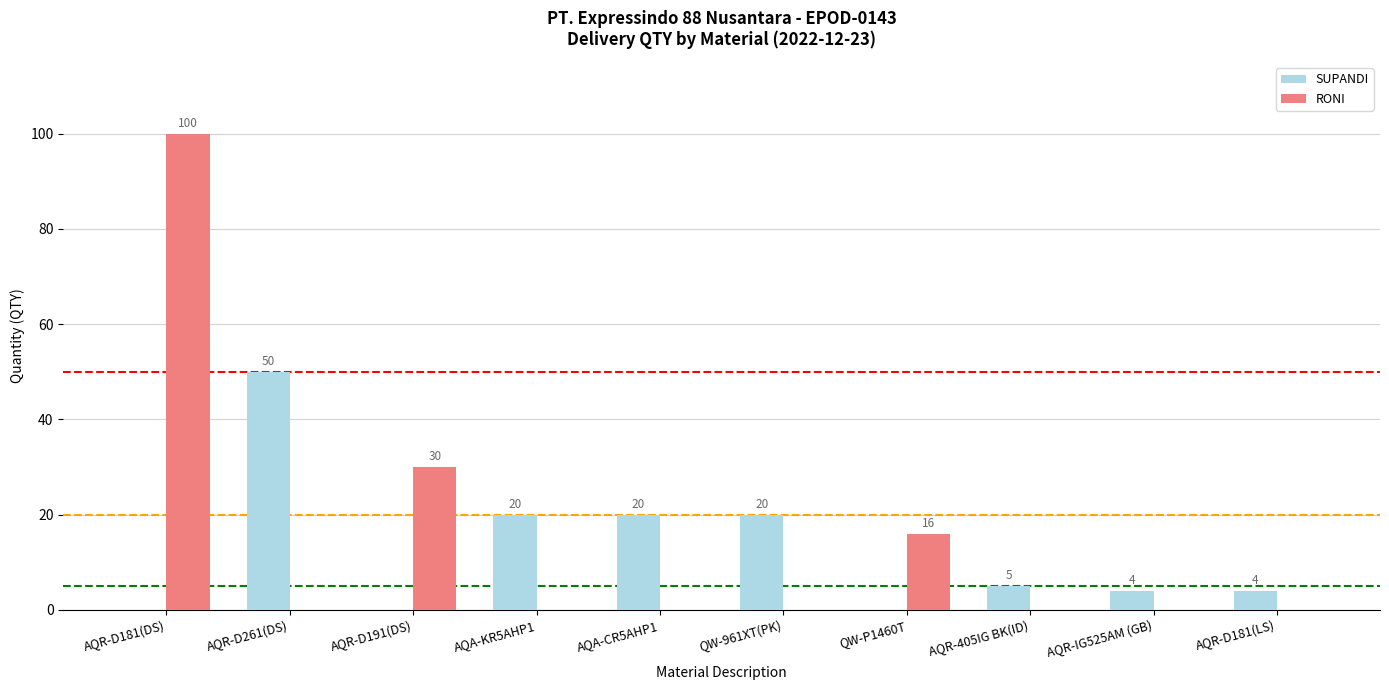

Does the chart contain stacked bars?

No